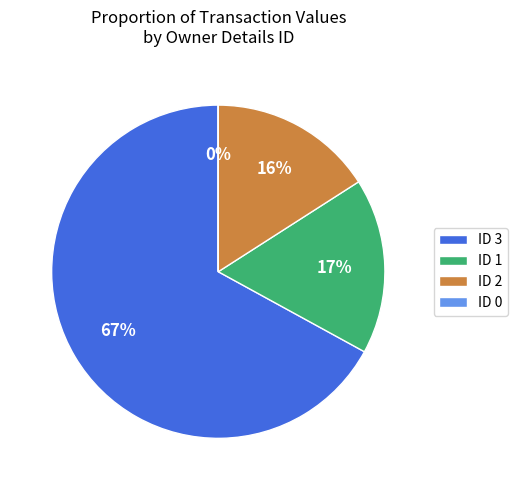

Is it true that ID 1 is 9% of the pie?

False